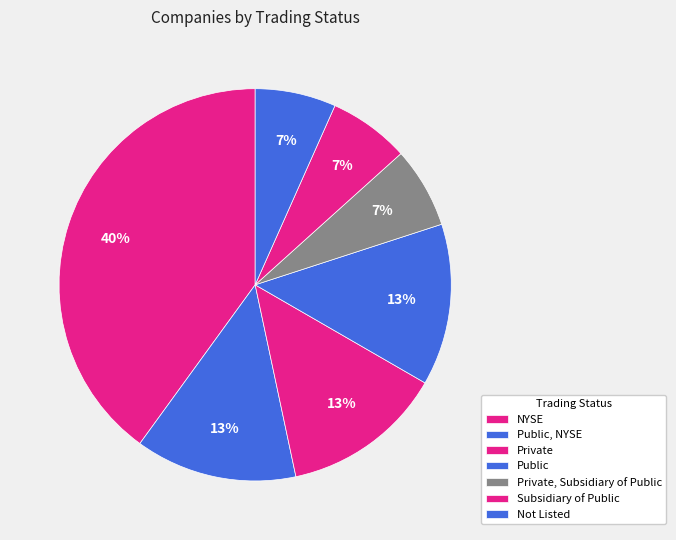

Between Subsidiary of Public and Private, which is larger?

Private